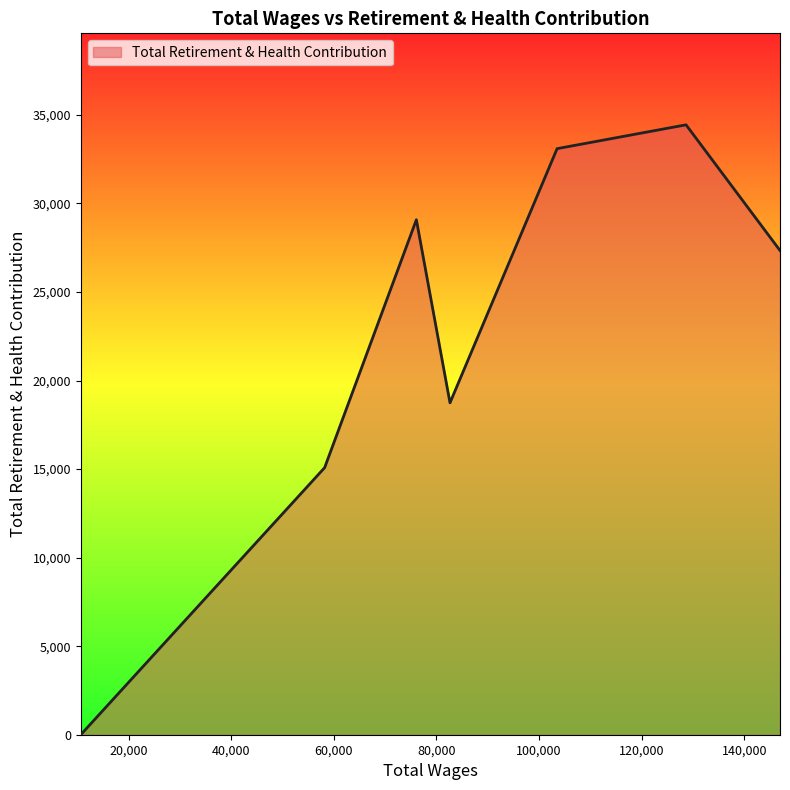

What is the average value?

22538